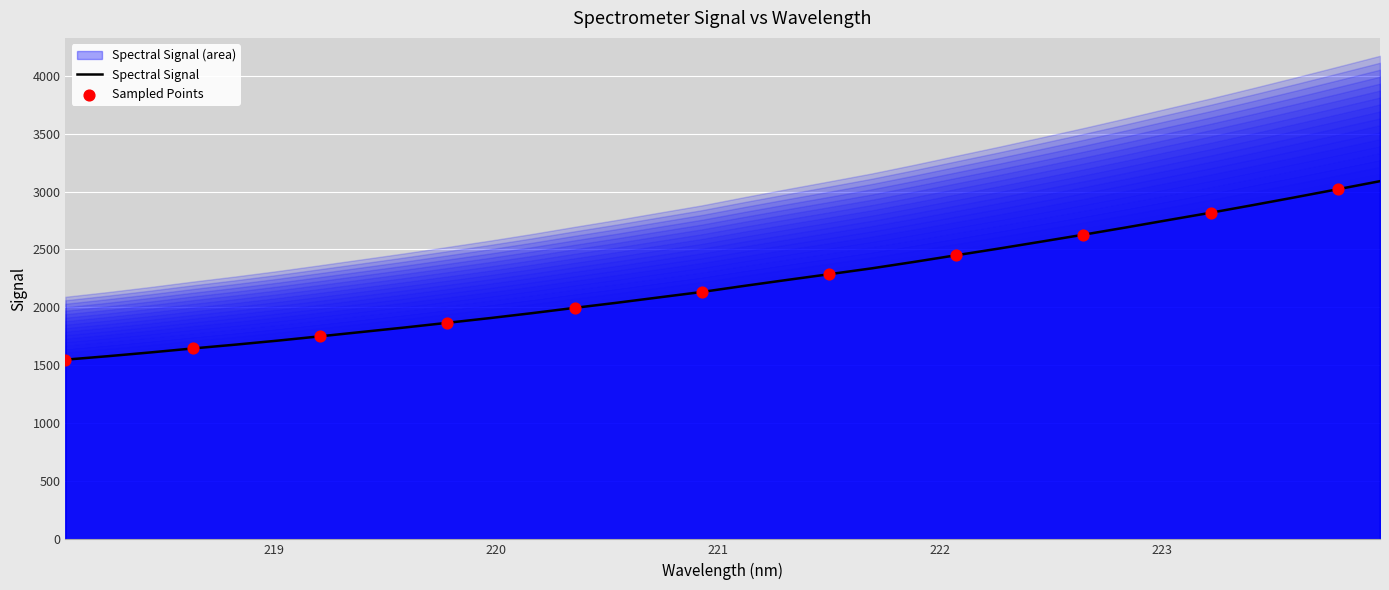

Approximately how many times larger is the value at 220.7354 compared to 218.8244?

1.2